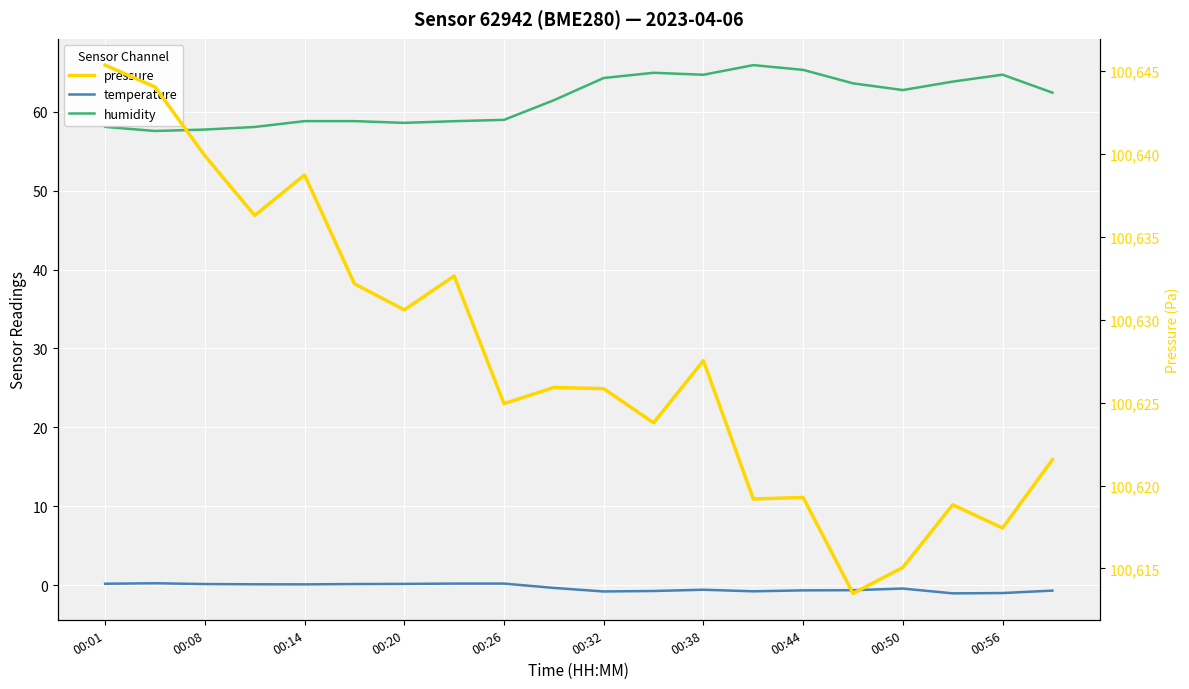

In humidity, how many points are higher than both neighbors (excluding endpoints)?

3